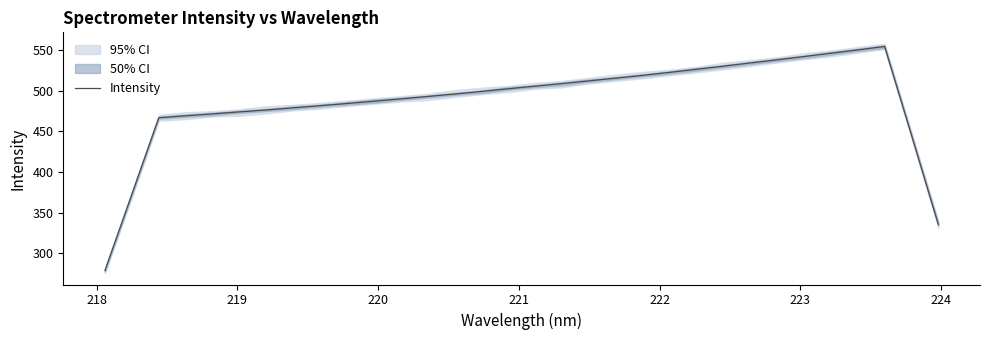

What is the lowest value of the Intensity series?

278.6